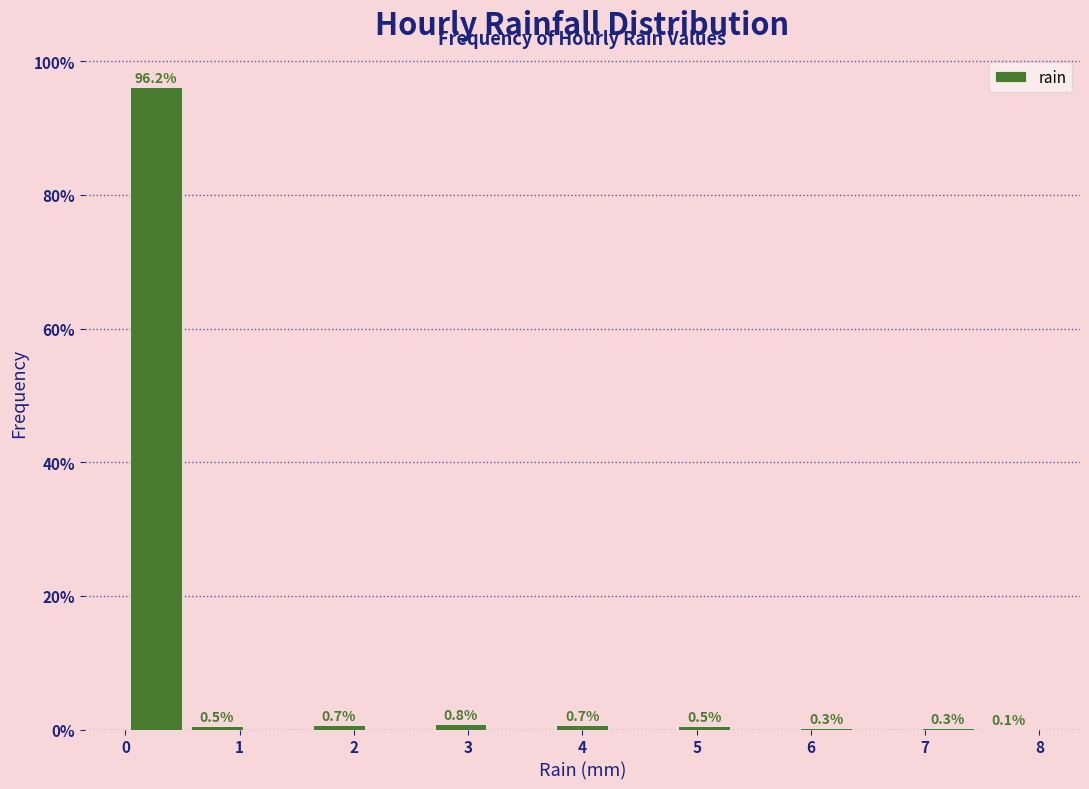

Over which range of the x-axis is the bar tallest?

0.0 to 0.5